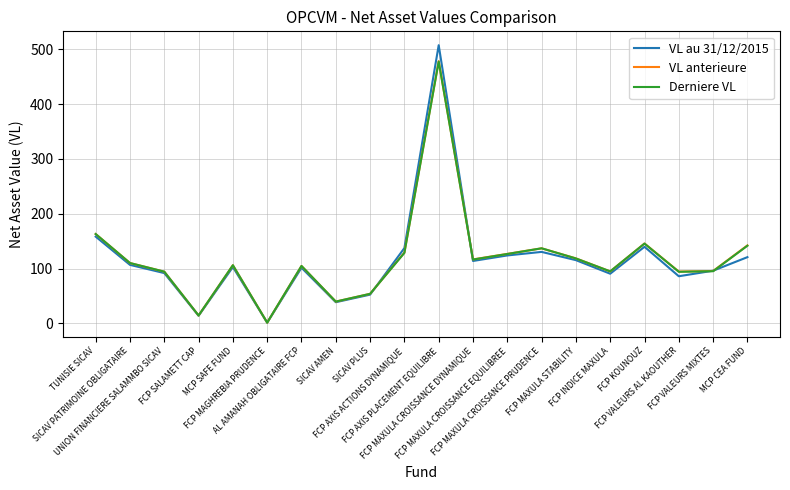

Which series has the largest range (max minus min)?

VL au 31/12/2015